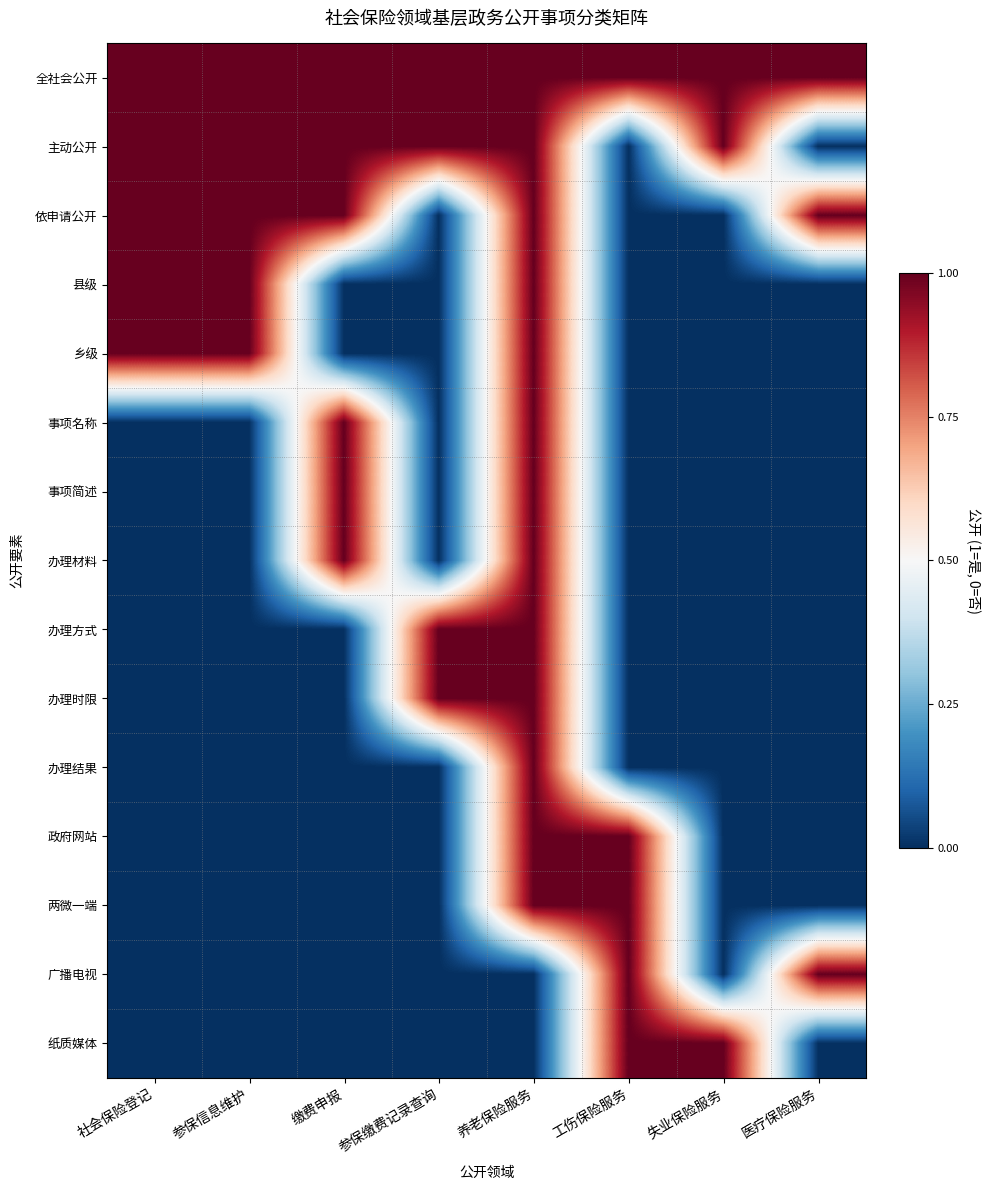

Reading left to right, list all the values displayed in this chart.

全社会公开: 社会保险登记=1	参保信息维护=1	缴费申报=1	参保缴费记录查询=1	养老保险服务=1	工伤保险服务=1	失业保险服务=1	医疗保险服务=1
主动公开: 社会保险登记=1	参保信息维护=1	缴费申报=1	参保缴费记录查询=1	养老保险服务=1	工伤保险服务=0	失业保险服务=1	医疗保险服务=0
依申请公开: 社会保险登记=1	参保信息维护=1	缴费申报=1	参保缴费记录查询=0	养老保险服务=1	工伤保险服务=0	失业保险服务=0	医疗保险服务=1
县级: 社会保险登记=1	参保信息维护=1	缴费申报=0	参保缴费记录查询=0	养老保险服务=1	工伤保险服务=0	失业保险服务=0	医疗保险服务=0
乡级: 社会保险登记=1	参保信息维护=1	缴费申报=0	参保缴费记录查询=0	养老保险服务=1	工伤保险服务=0	失业保险服务=0	医疗保险服务=0
事项名称: 社会保险登记=0	参保信息维护=0	缴费申报=1	参保缴费记录查询=0	养老保险服务=1	工伤保险服务=0	失业保险服务=0	医疗保险服务=0
事项简述: 社会保险登记=0	参保信息维护=0	缴费申报=1	参保缴费记录查询=0	养老保险服务=1	工伤保险服务=0	失业保险服务=0	医疗保险服务=0
办理材料: 社会保险登记=0	参保信息维护=0	缴费申报=1	参保缴费记录查询=0	养老保险服务=1	工伤保险服务=0	失业保险服务=0	医疗保险服务=0
办理方式: 社会保险登记=0	参保信息维护=0	缴费申报=0	参保缴费记录查询=1	养老保险服务=1	工伤保险服务=0	失业保险服务=0	医疗保险服务=0
办理时限: 社会保险登记=0	参保信息维护=0	缴费申报=0	参保缴费记录查询=1	养老保险服务=1	工伤保险服务=0	失业保险服务=0	医疗保险服务=0
办理结果: 社会保险登记=0	参保信息维护=0	缴费申报=0	参保缴费记录查询=0	养老保险服务=1	工伤保险服务=0	失业保险服务=0	医疗保险服务=0
政府网站: 社会保险登记=0	参保信息维护=0	缴费申报=0	参保缴费记录查询=0	养老保险服务=1	工伤保险服务=1	失业保险服务=0	医疗保险服务=0
两微一端: 社会保险登记=0	参保信息维护=0	缴费申报=0	参保缴费记录查询=0	养老保险服务=1	工伤保险服务=1	失业保险服务=0	医疗保险服务=0
广播电视: 社会保险登记=0	参保信息维护=0	缴费申报=0	参保缴费记录查询=0	养老保险服务=0	工伤保险服务=1	失业保险服务=0	医疗保险服务=1
纸质媒体: 社会保险登记=0	参保信息维护=0	缴费申报=0	参保缴费记录查询=0	养老保险服务=0	工伤保险服务=1	失业保险服务=1	医疗保险服务=0